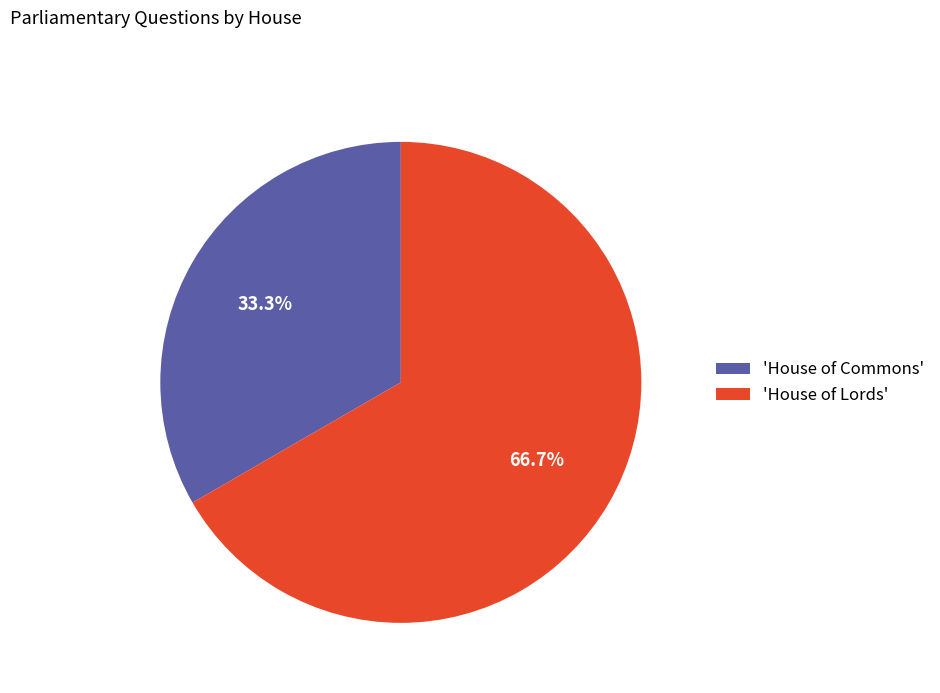

Approximately how many times larger is the value at 'House of Commons' compared to 'House of Lords'?

0.5